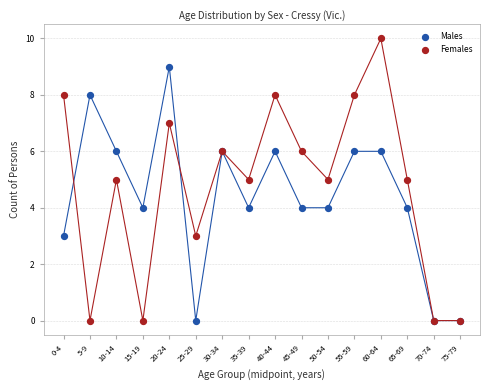

What is the X range (max minus min) for the scatter plot?

75